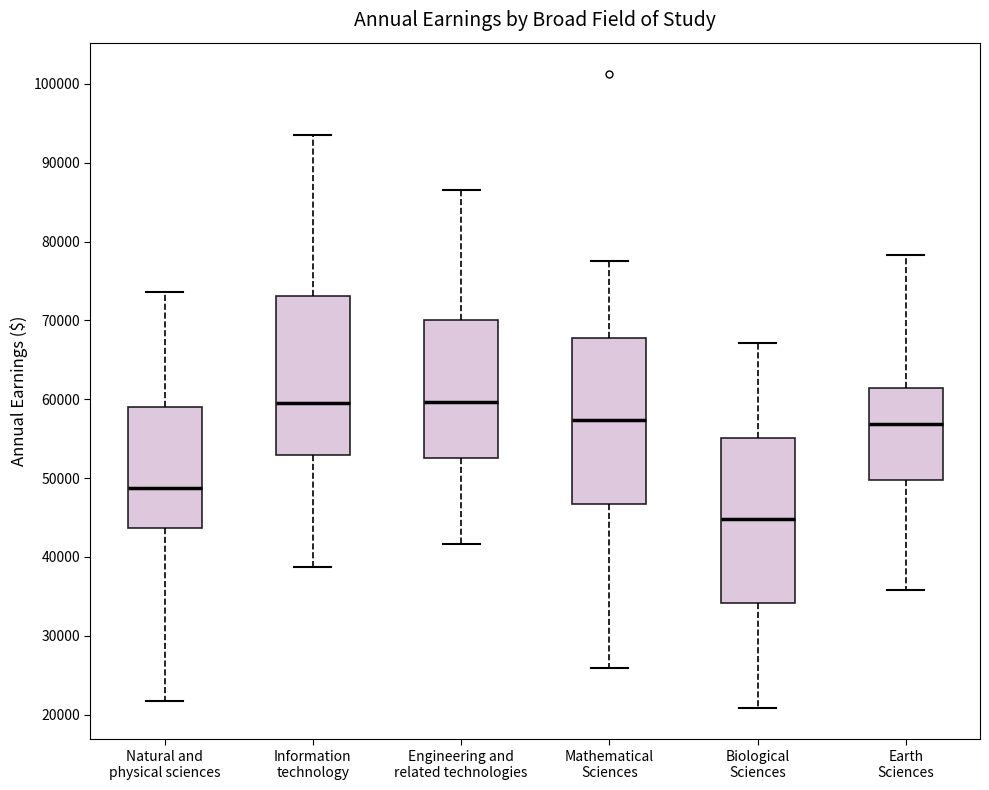

Reading left to right, transcribe this box plot: for each box, give where its median line is, the range the box spans, and where its two whiskers end, as read against the y-axis. The values are not printed on the chart, so give them approximately, as read against the axis.

Natural and physical sciences: median 49000, box 44000 to 59000, whiskers 22000 to 74000
Information technology: median 60000, box 53000 to 73000, whiskers 39000 to 94000
Engineering and related technologies: median 60000, box 53000 to 70000, whiskers 42000 to 87000
Mathematical Sciences: median 57000, box 47000 to 68000, whiskers 26000 to 78000
Biological Sciences: median 45000, box 34000 to 55000, whiskers 21000 to 67000
Earth Sciences: median 57000, box 50000 to 61000, whiskers 36000 to 78000